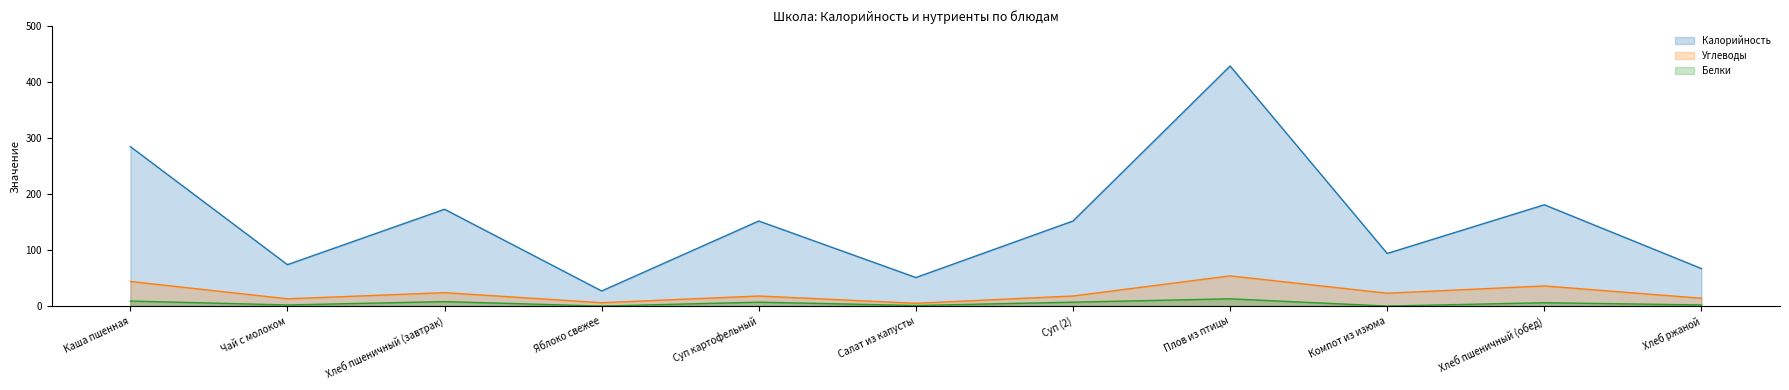

List the series in order of their peak value, highest first.

Калорийность, Углеводы, Белки